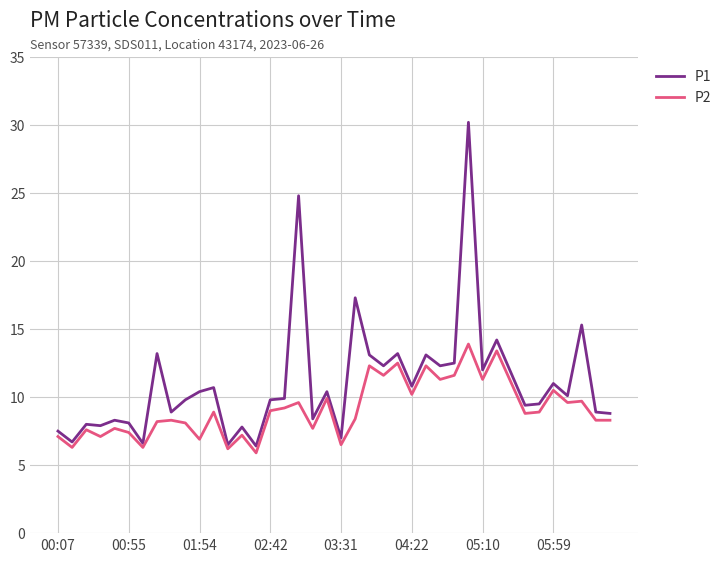

How many series are shown in this chart?

2